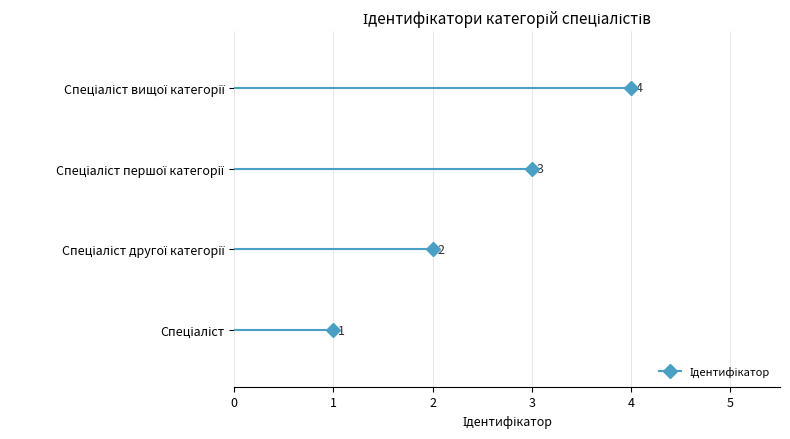

What is the minimum value shown in the chart?

1